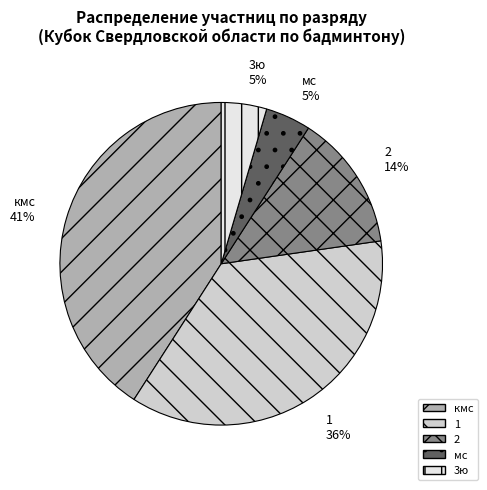

Which has a higher value, 2 or 1?

1